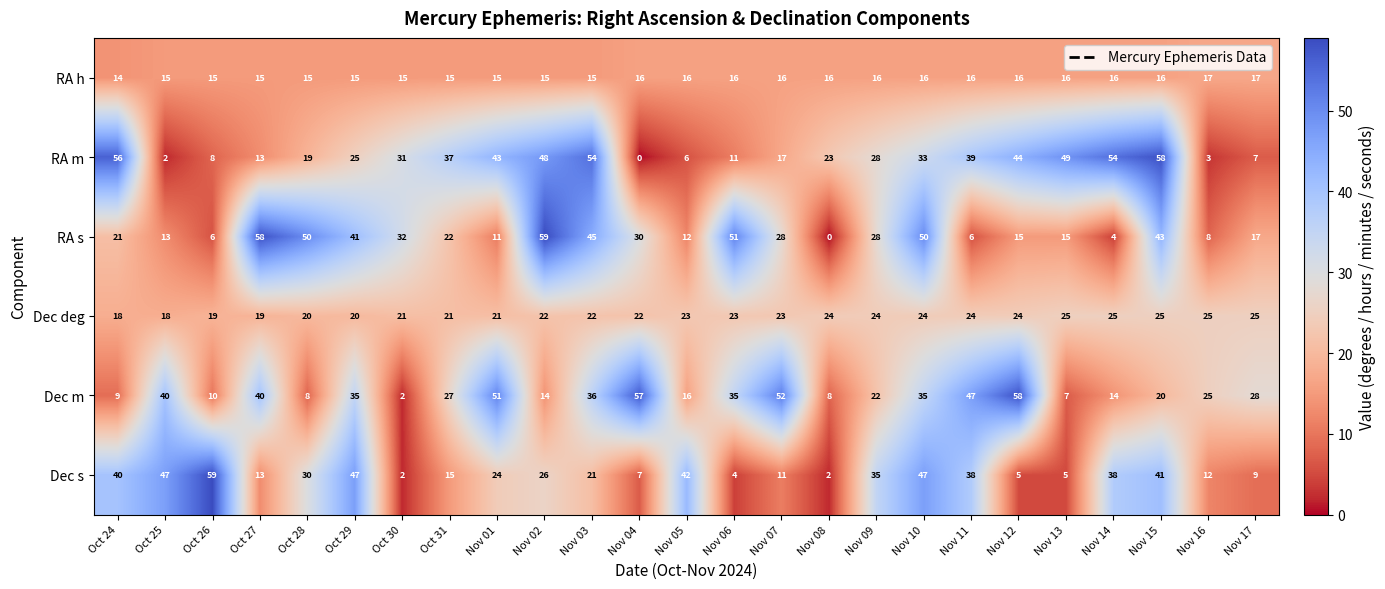

True or false: Dec deg has a value of 22 at Nov 02.

True